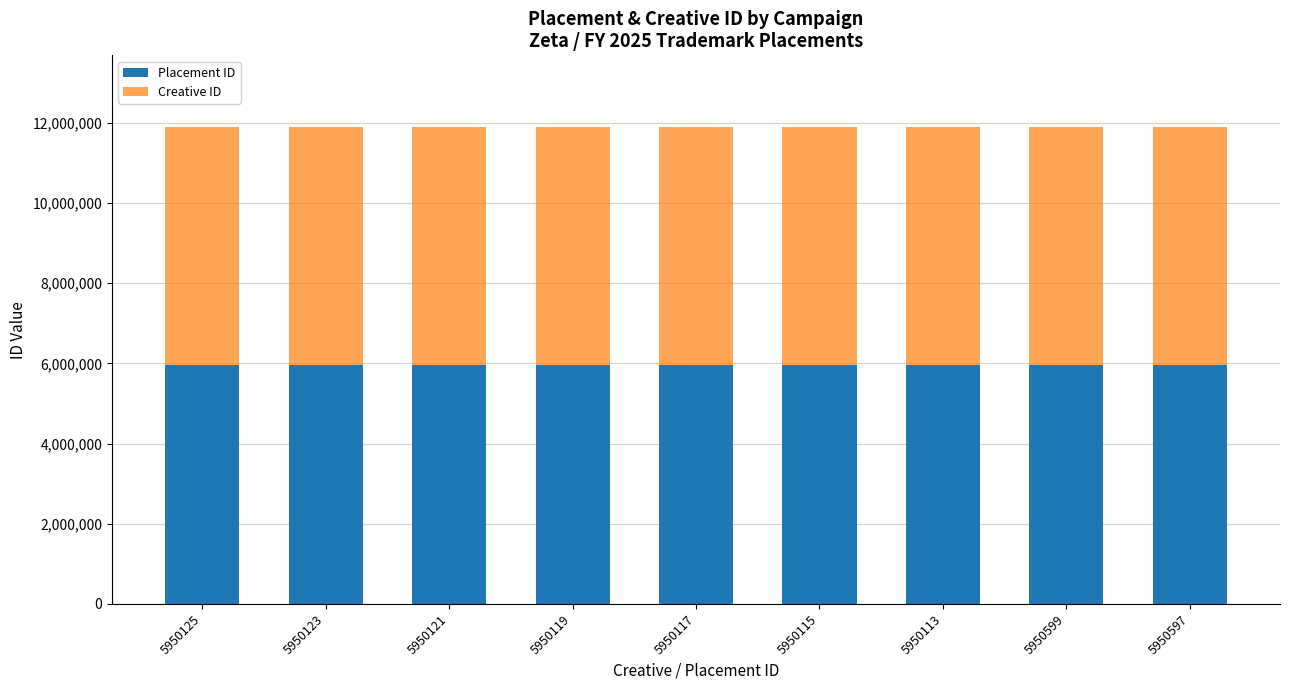

Is it true that Placement ID equals 9297591 at 5950117?

False